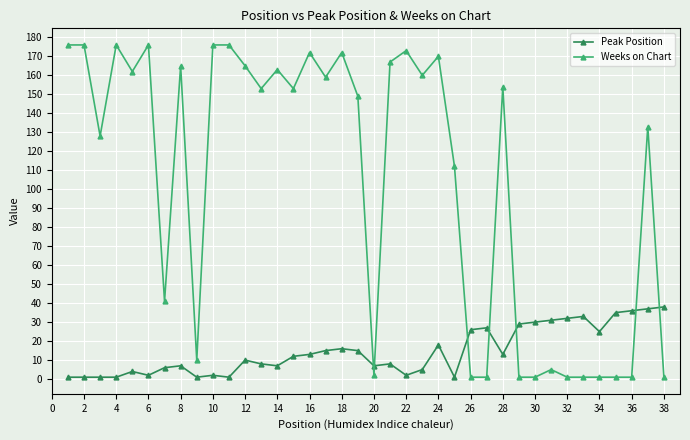

What is the difference between the second highest and second lowest values in the Weeks on Chart series?

175